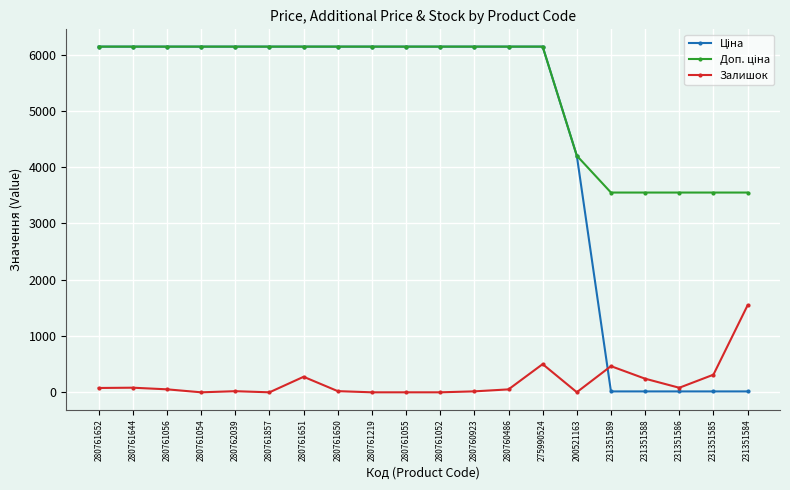

At how many categories does at least one series exceed 3889?

15